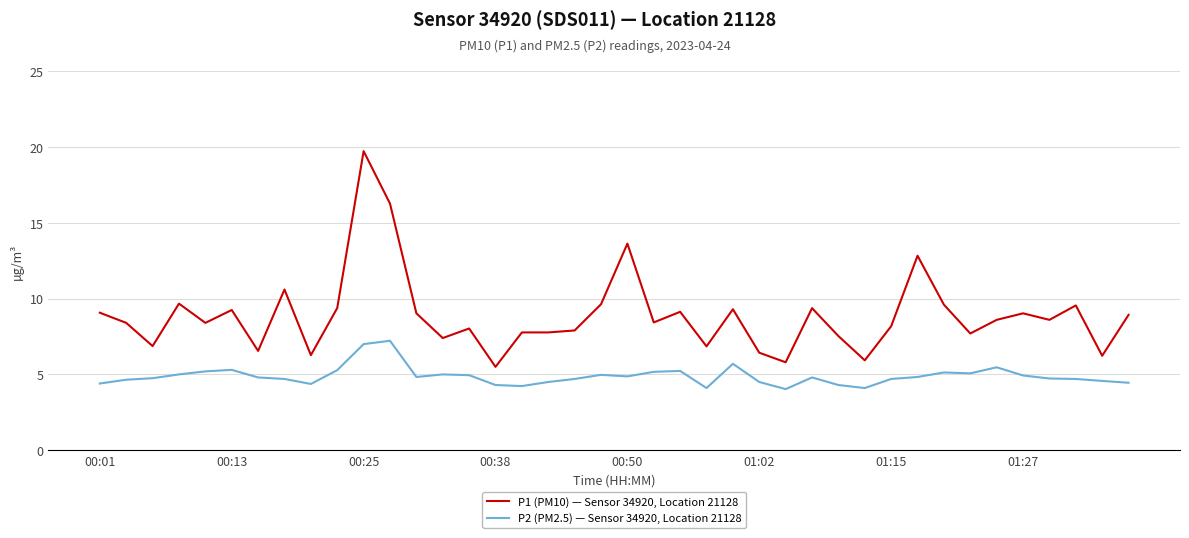

What is the difference between the maximum and minimum values in the P2 (PM2.5) — Sensor 34920, Location 21128 series?

3.2